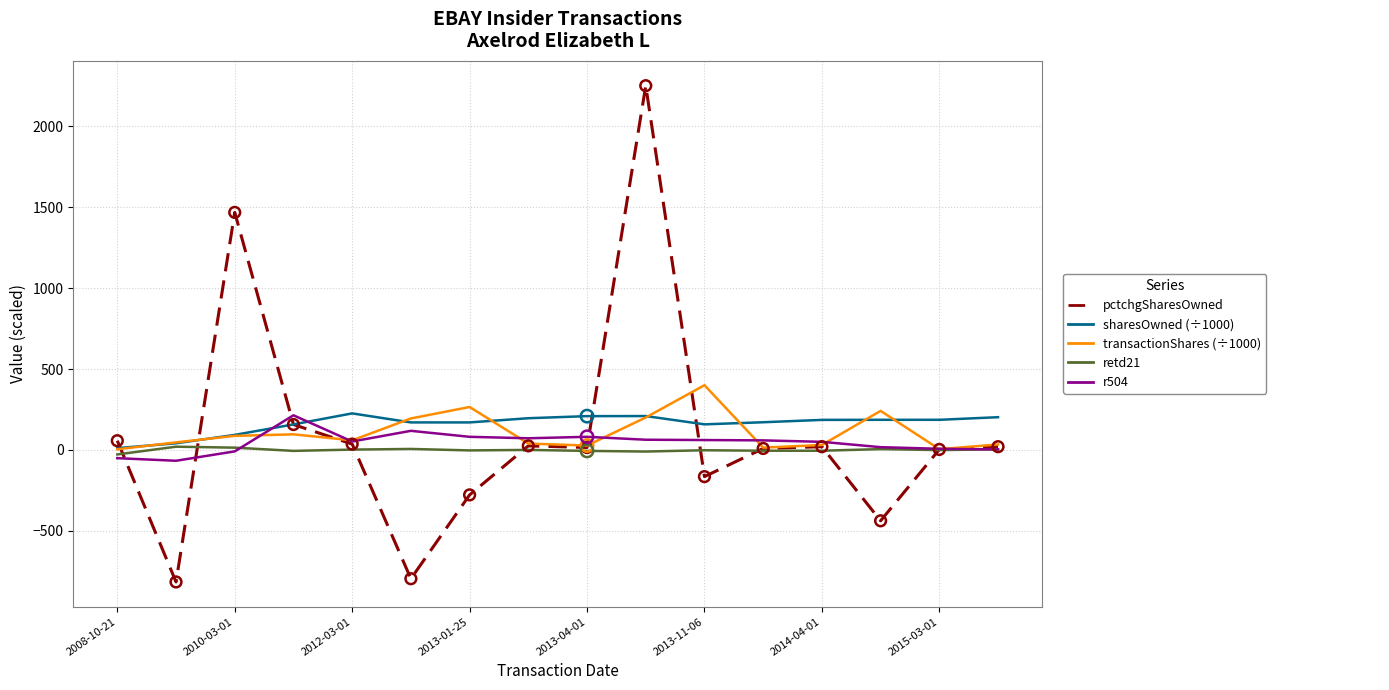

What is the minimum value shown in the chart?

-816.0